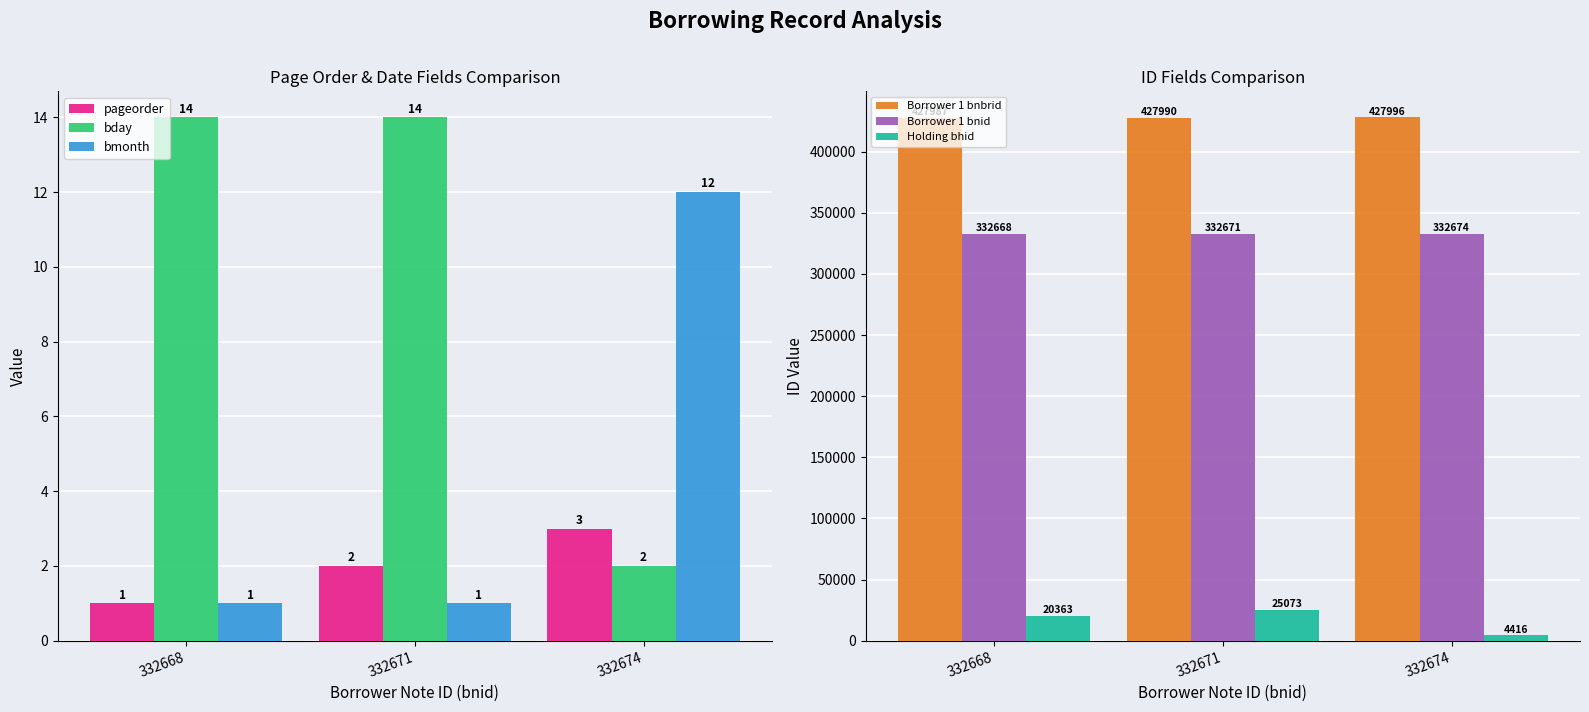

What is the value of the pageorder bar at the 1st from the left?

1